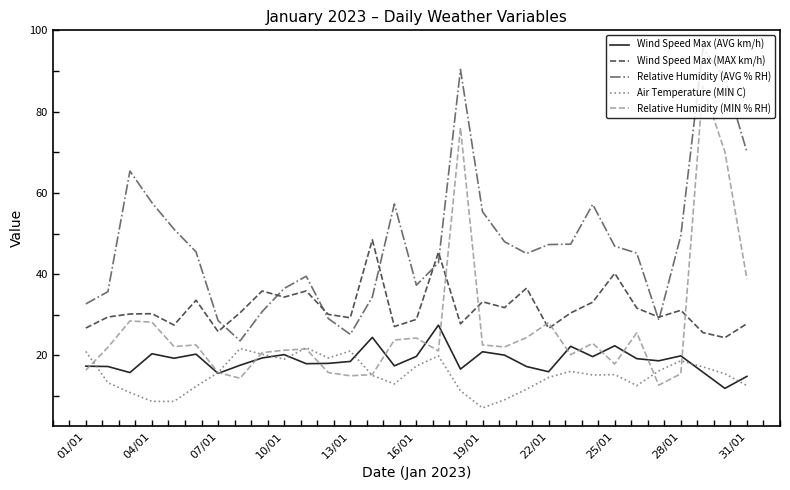

True or false: Relative Humidity (AVG % RH) and Wind Speed Max (MAX km/h) intersect in this chart.

True